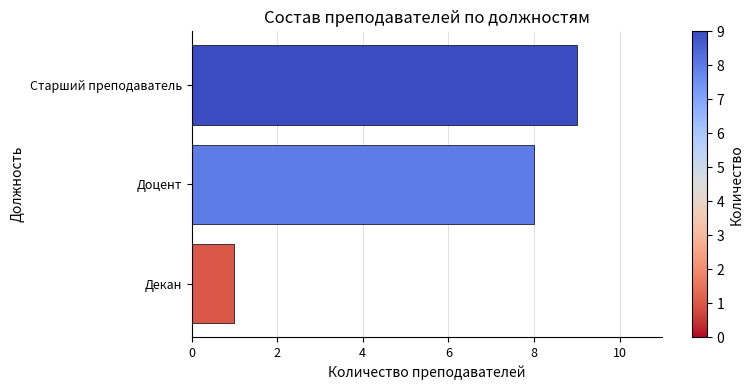

What is the change in value from Доцент to Старший преподаватель?

+1